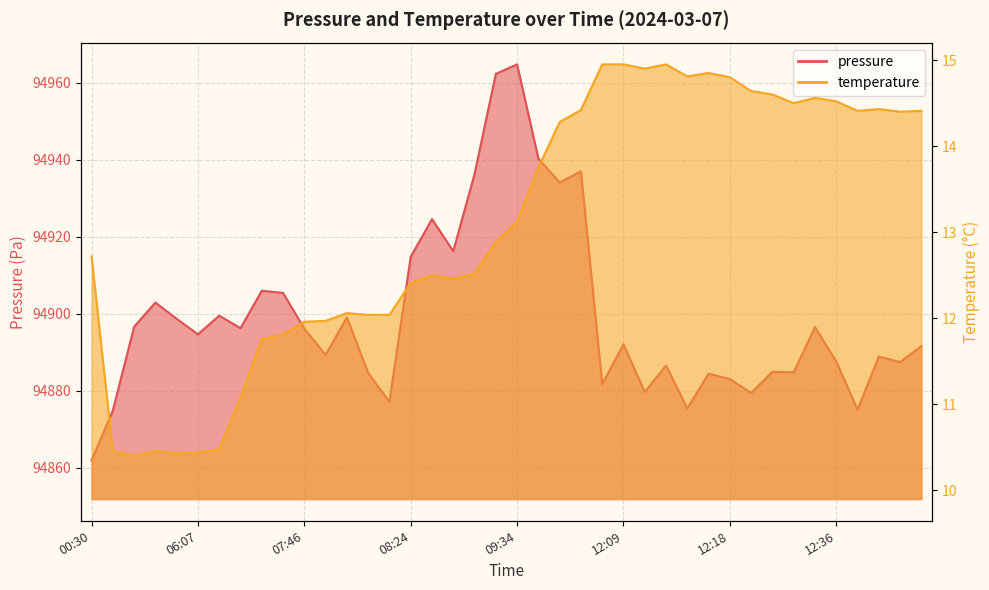

Does the chart display data point markers on the line(s)?

No